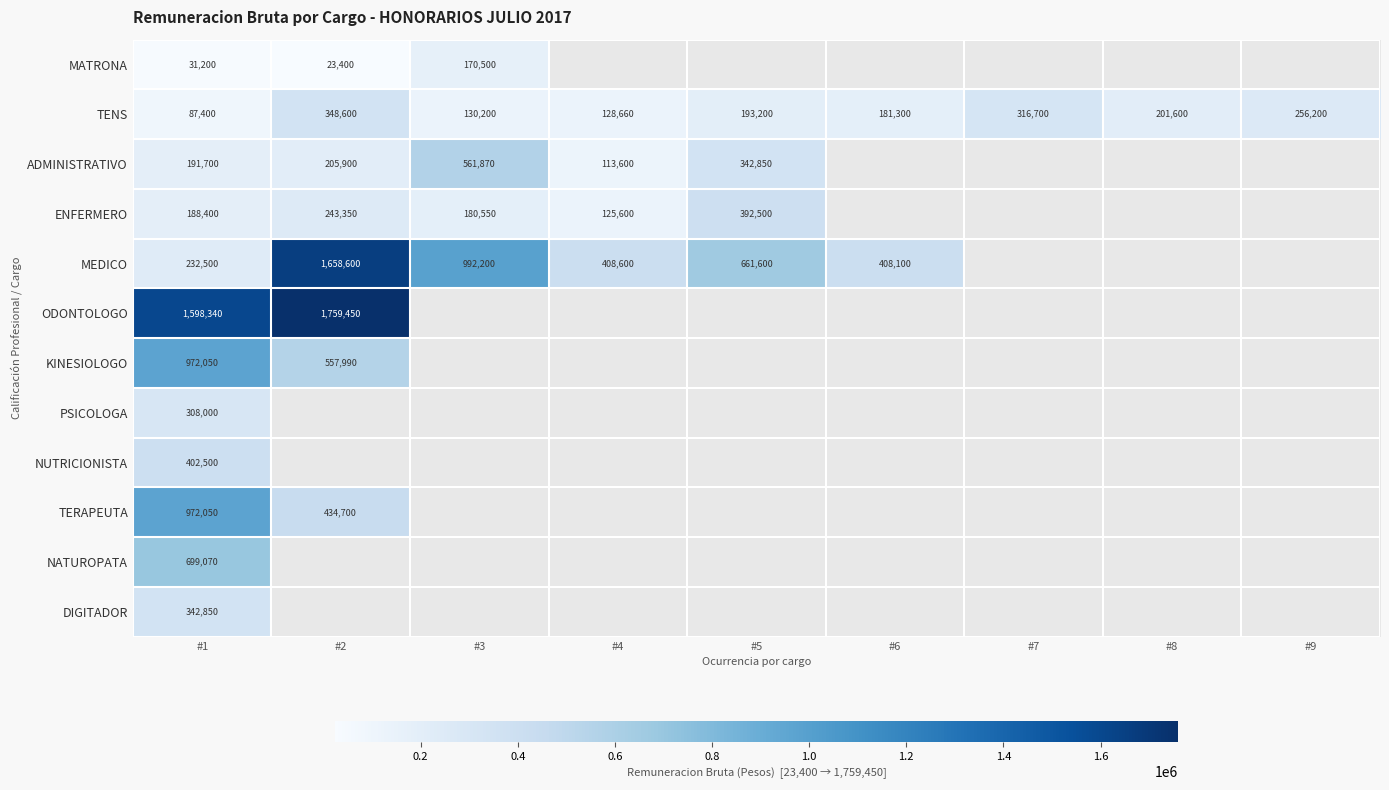

What is the smallest value displayed?

23400.0